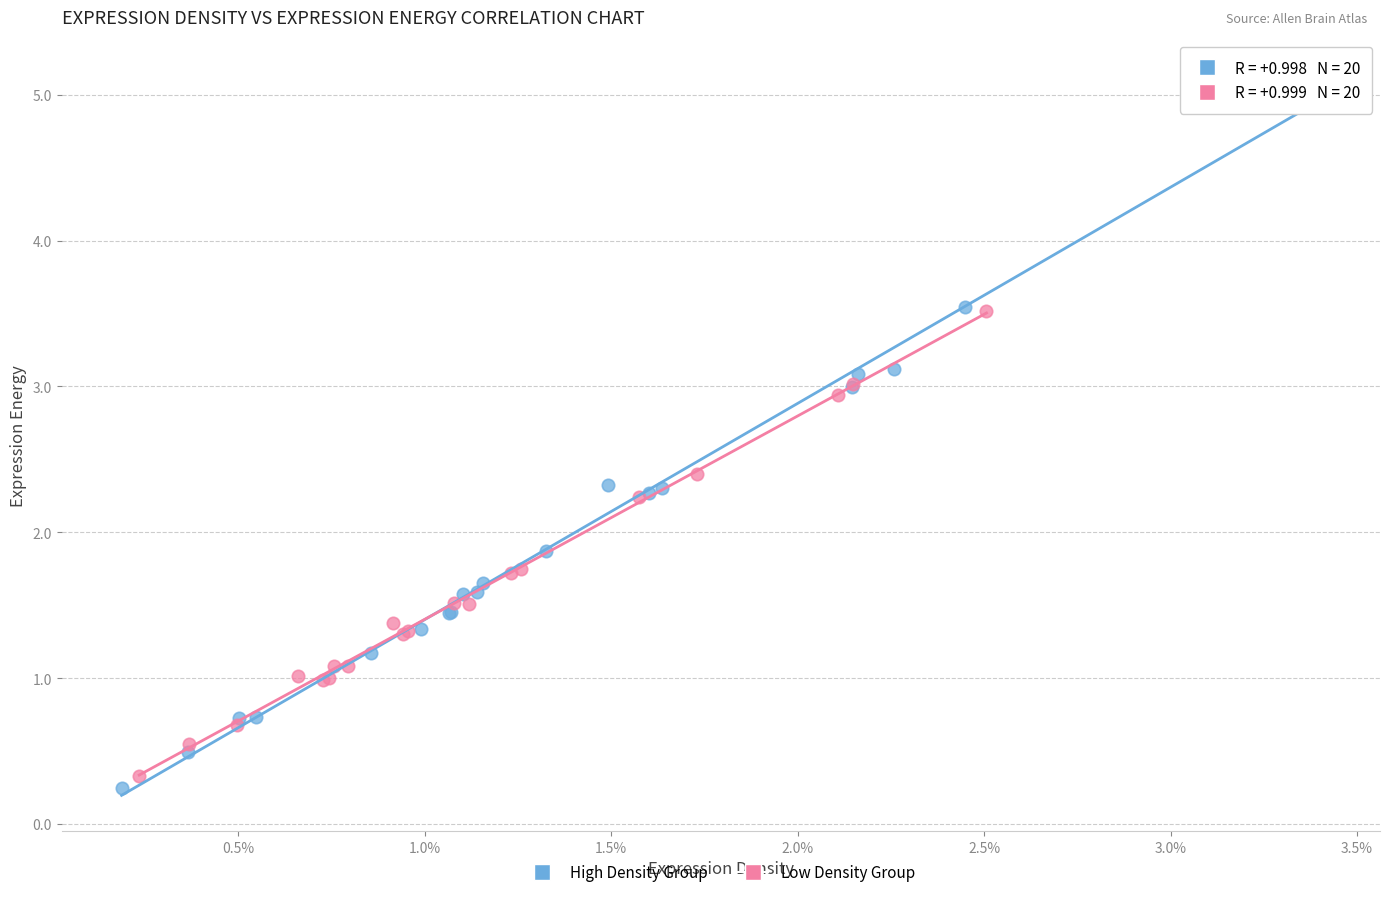

Which series reaches the minimum Y coordinate?

High Density Group